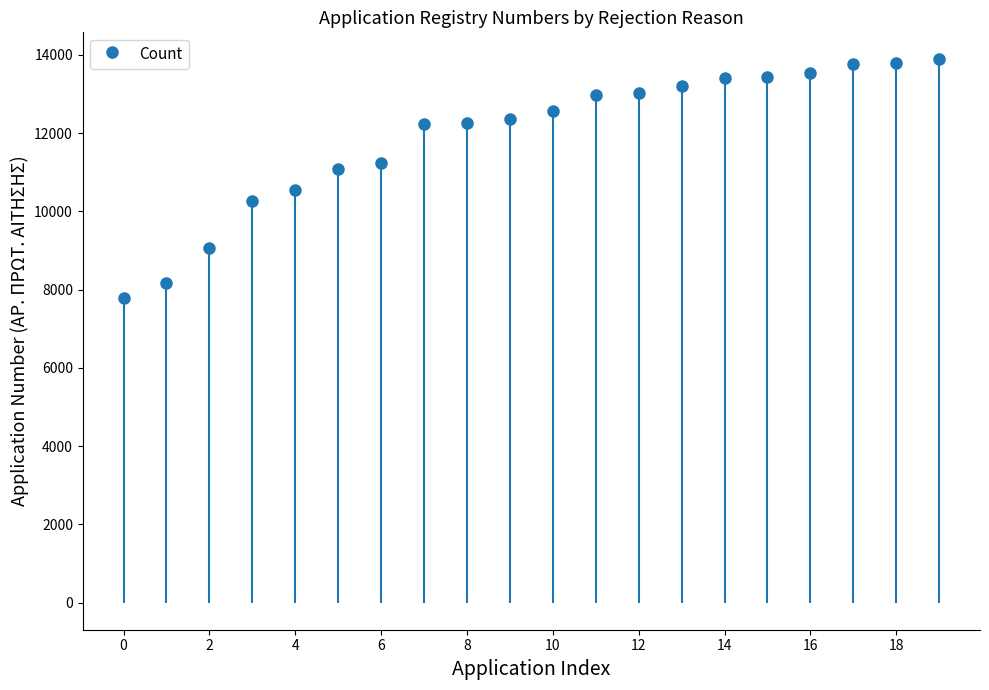

What is the average value?

11928